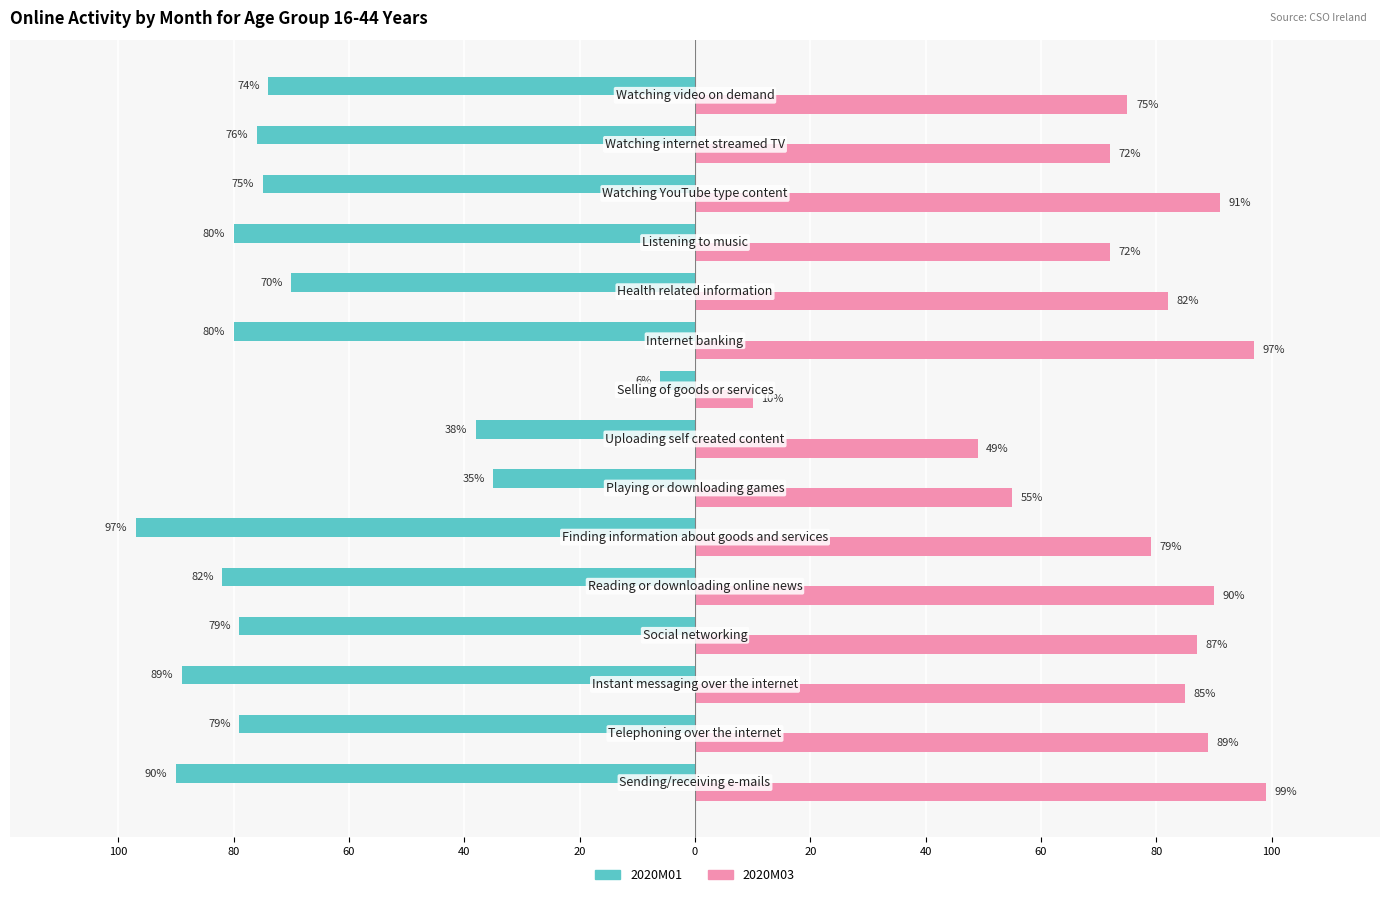

What is the highest value of the 2020M03 series?

99